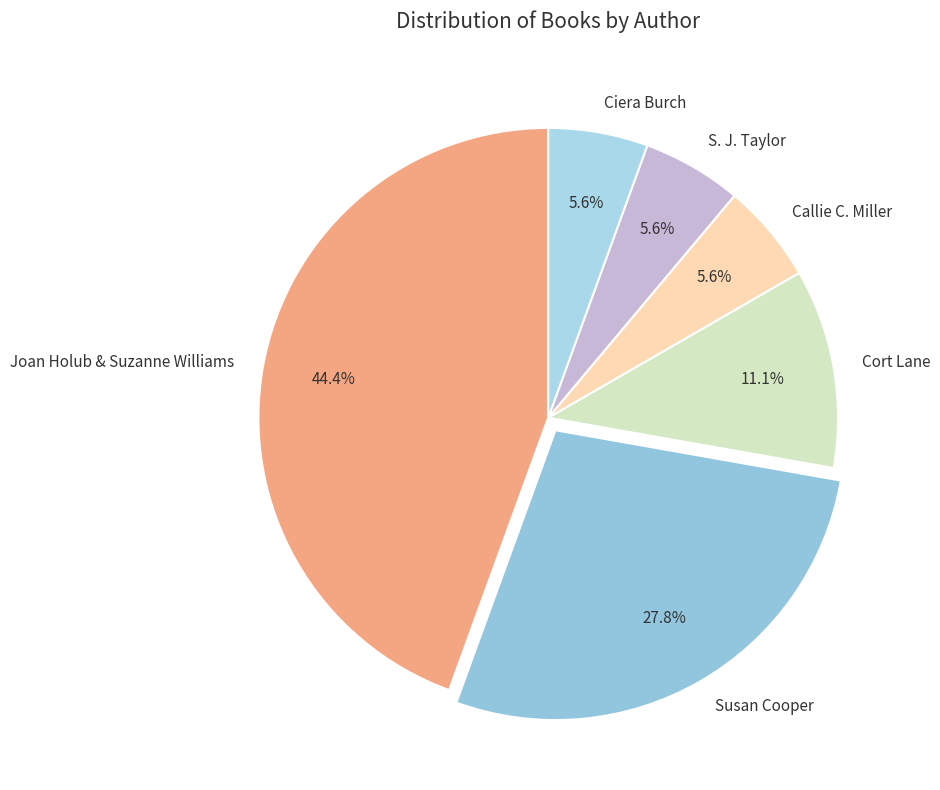

To the nearest percent, what portion does Susan Cooper represent?

28%